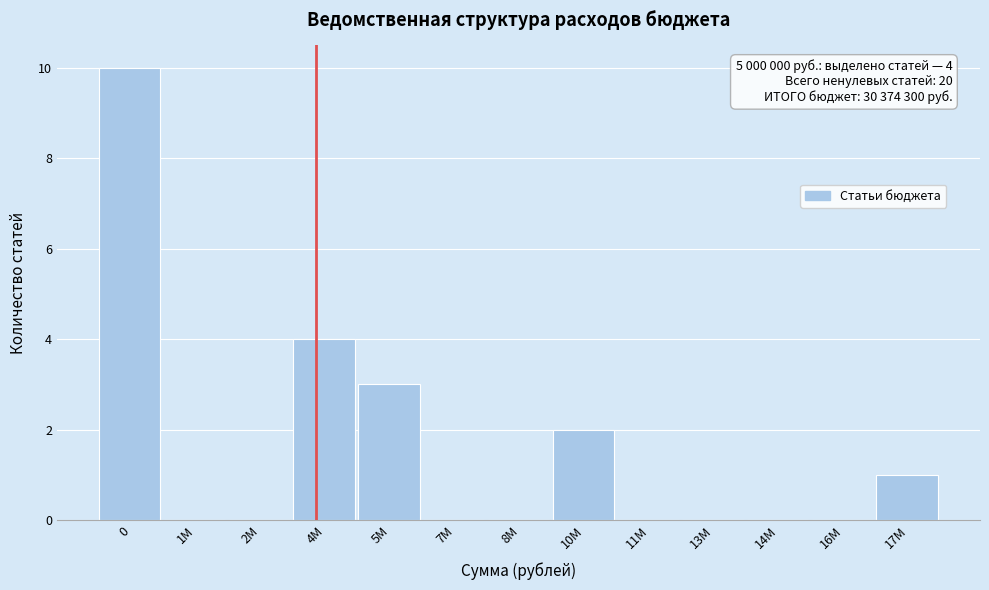

Reading left to right, transcribe all the data shown in this chart.

0=10	1M=0	2M=0	4M=4	5M=3	7M=0	8M=0	10M=2	11M=0	13M=0	14M=0	16M=0	17M=1